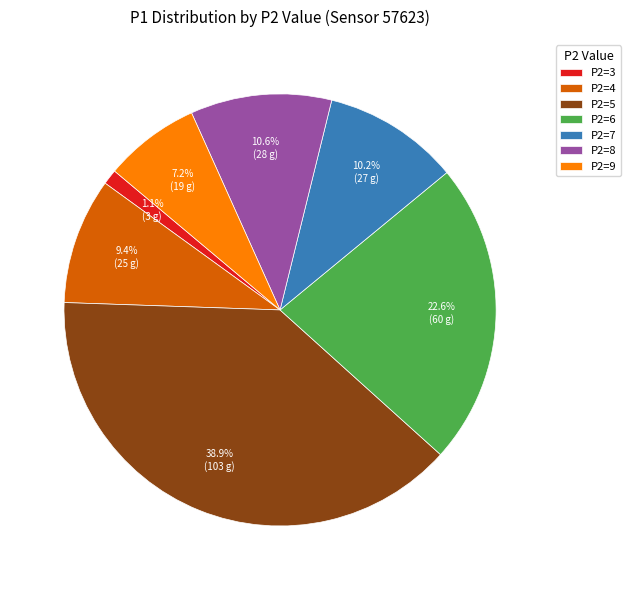

To the nearest percent, what is the difference between the largest and smallest slice percentages?

38%